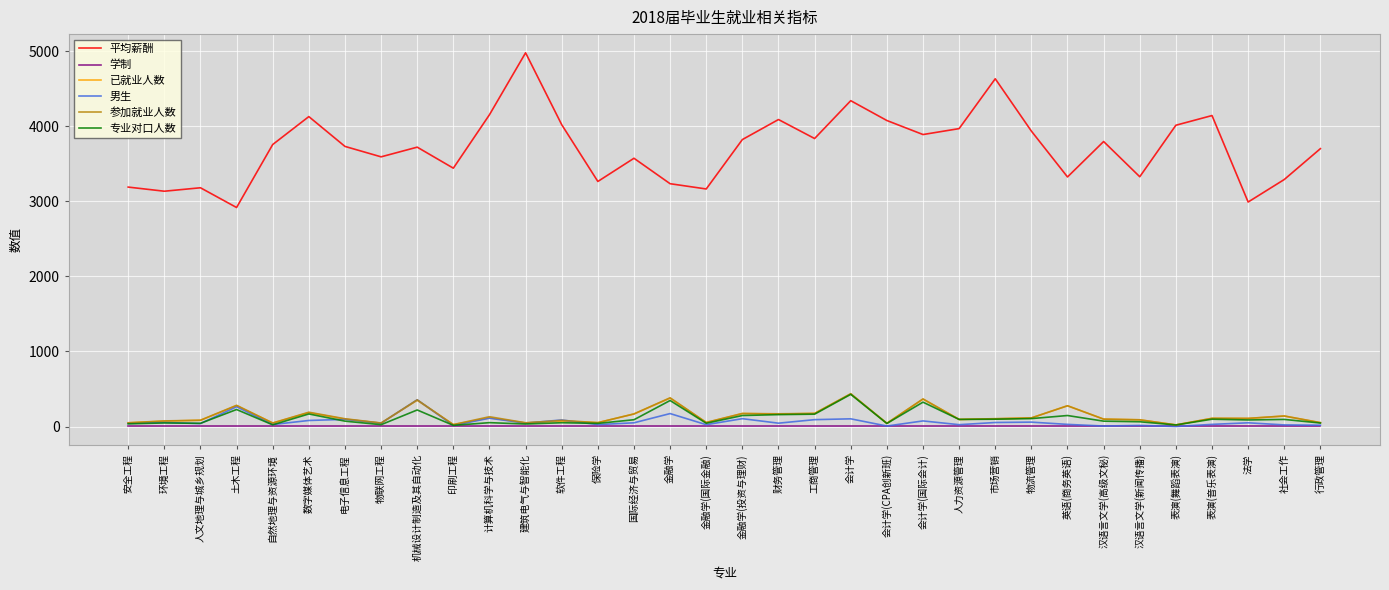

The value of 已就业人数 at 金融学(投资与理财) is 174. True or false?

True